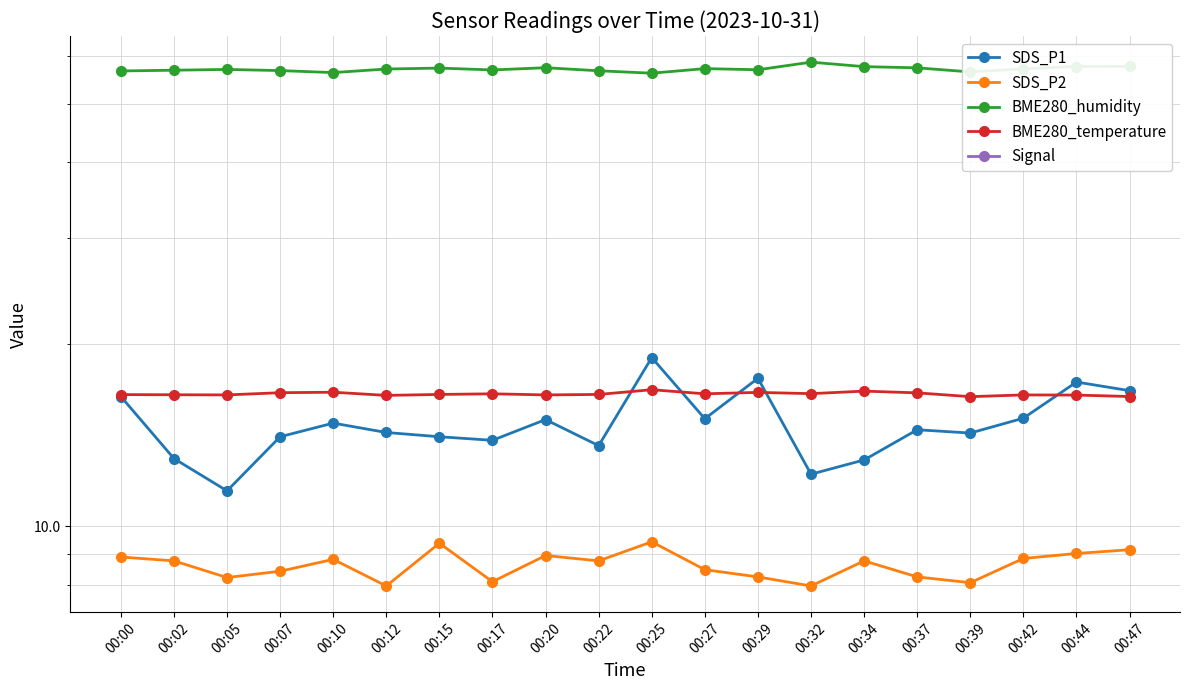

Which series has the widest spread of values?

SDS_P1